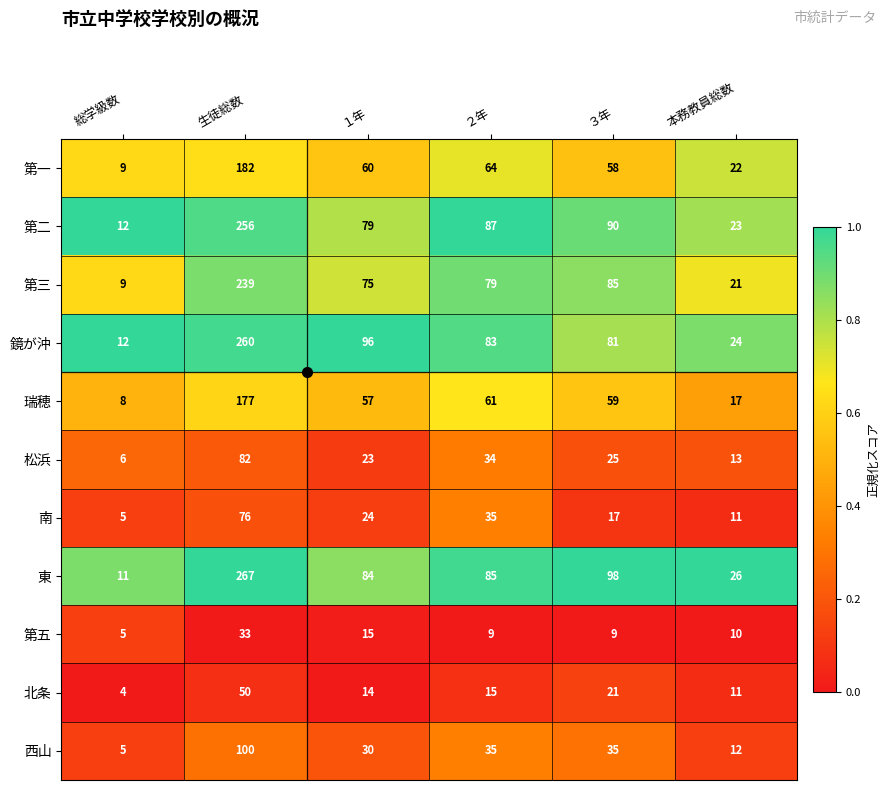

The 東 series shows 98 at ３年. True or false?

True